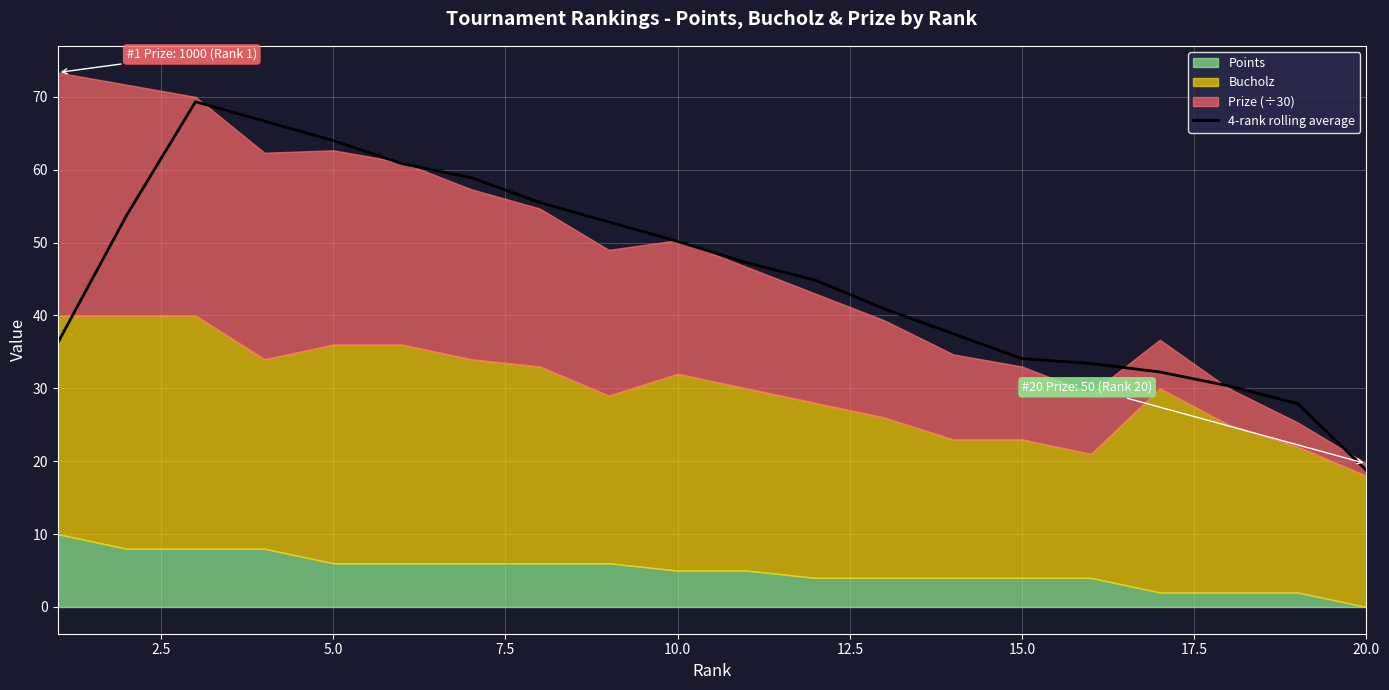

At which category does the data reach its first local peak?

5.0